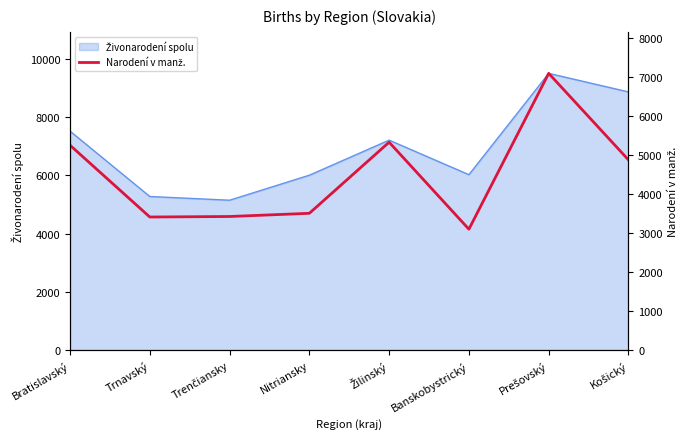

What is the minimum value shown in the chart?

3100